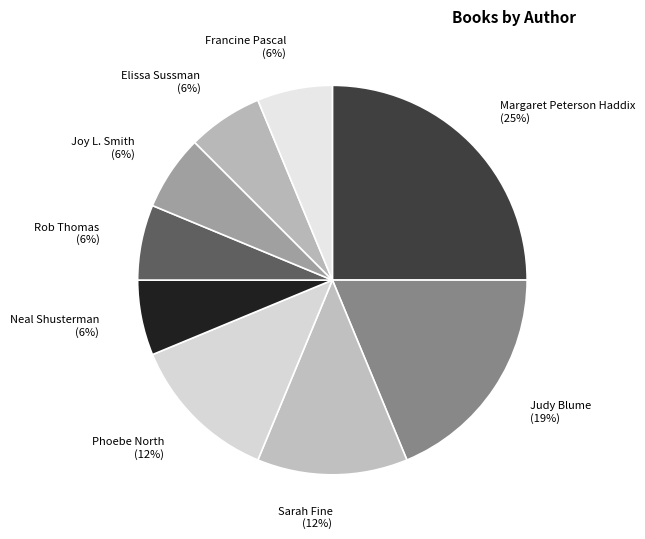

The Margaret Peterson Haddix slice represents 37% of the pie. True or false?

False